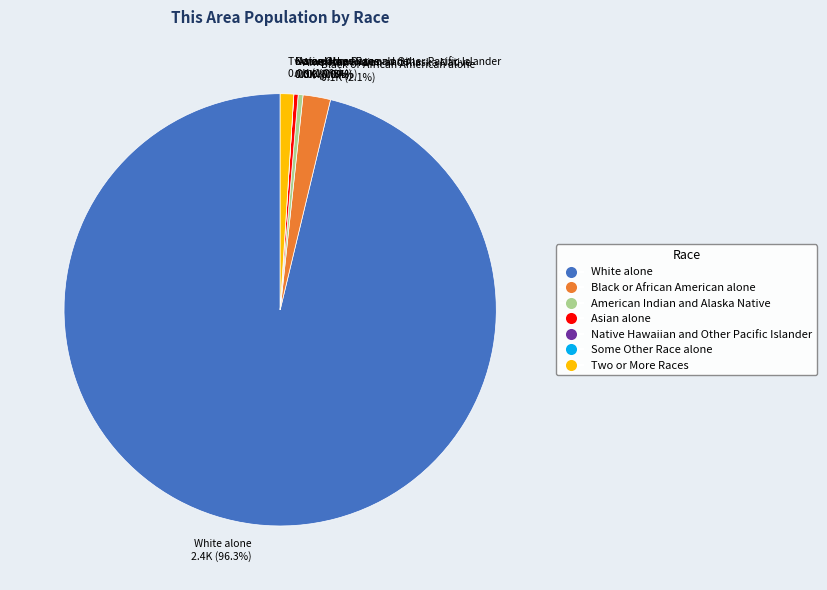

Which slice is the largest?

White alone